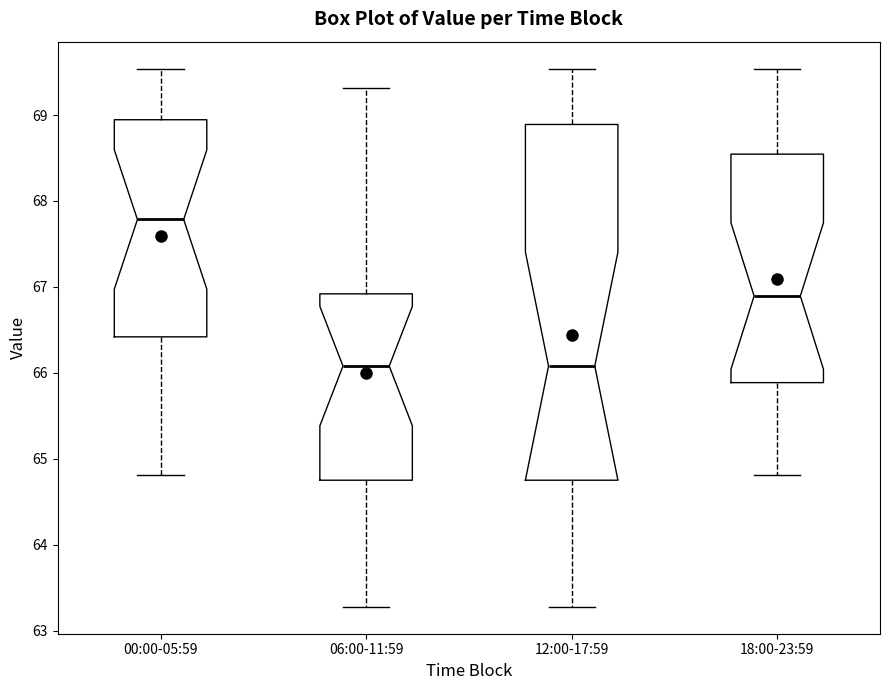

Reading left to right, read every box against the y-axis: the position of its median line, the range the box covers, and the ends of its whiskers. The values are not printed on the chart, so give them approximately, as read against the axis.

00:00-05:59: median 67.8, box 66.4 to 68.9, whiskers 64.8 to 69.5
06:00-11:59: median 66.1, box 64.8 to 66.9, whiskers 63.3 to 69.3
12:00-17:59: median 66.1, box 64.8 to 68.9, whiskers 63.3 to 69.5
18:00-23:59: median 66.9, box 65.9 to 68.5, whiskers 64.8 to 69.5